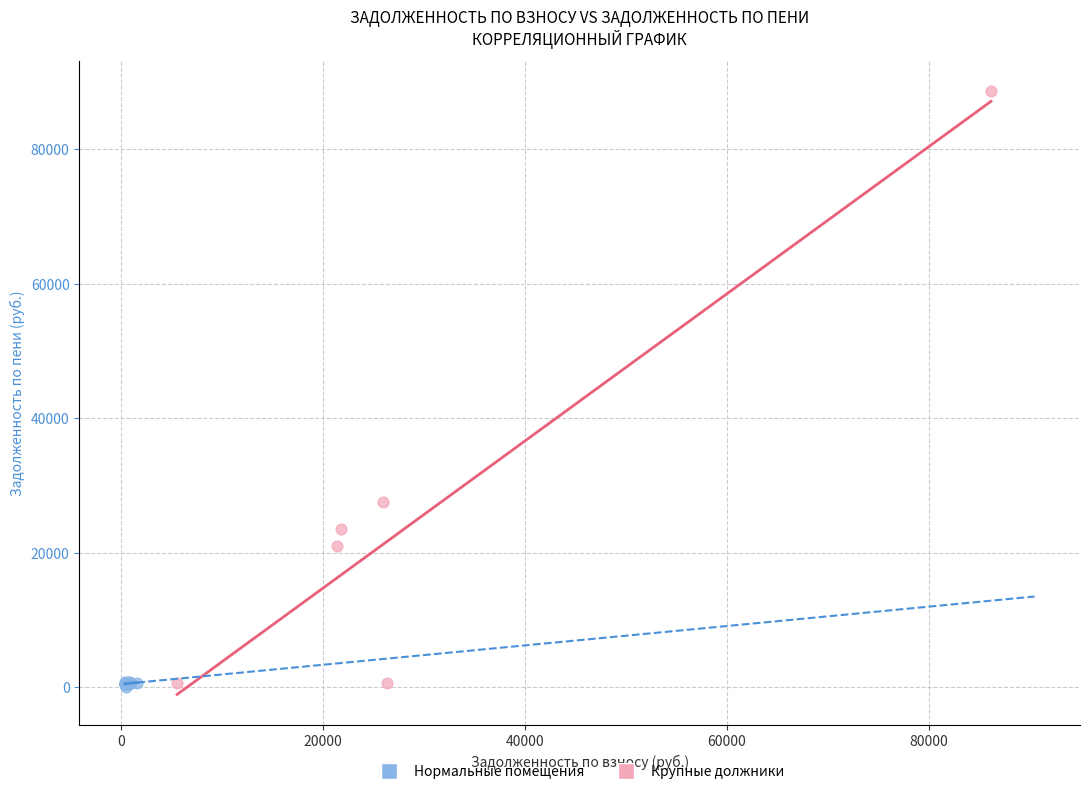

Which series has the largest Y range (max minus min)?

Крупные должники